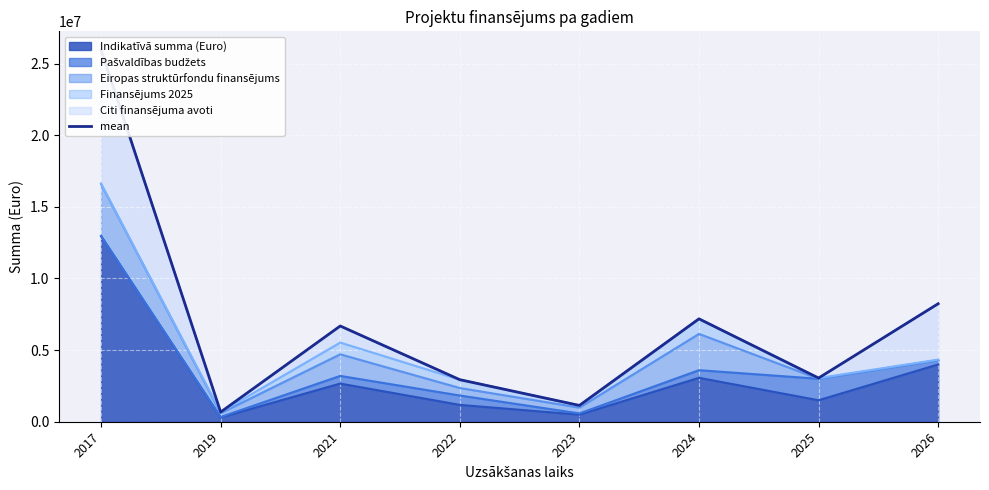

What is the change in value from 2019 to 2022?

+2259949.9